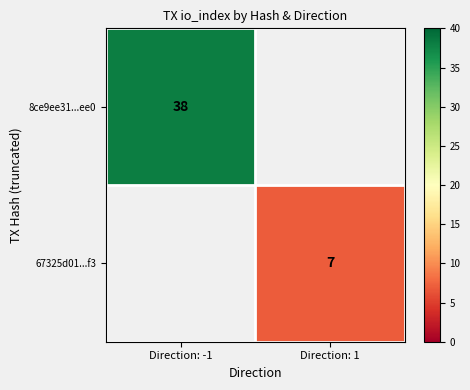

The 8ce9ee31...ee0 series shows 38 at Direction: -1. True or false?

True